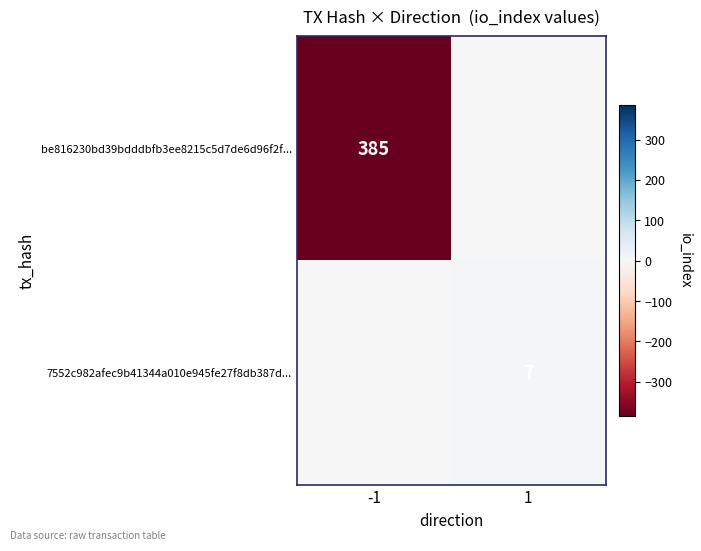

The be816230bd39bdddbfb3ee8215c5d7de6d96f2f... series shows 385 at -1. True or false?

True